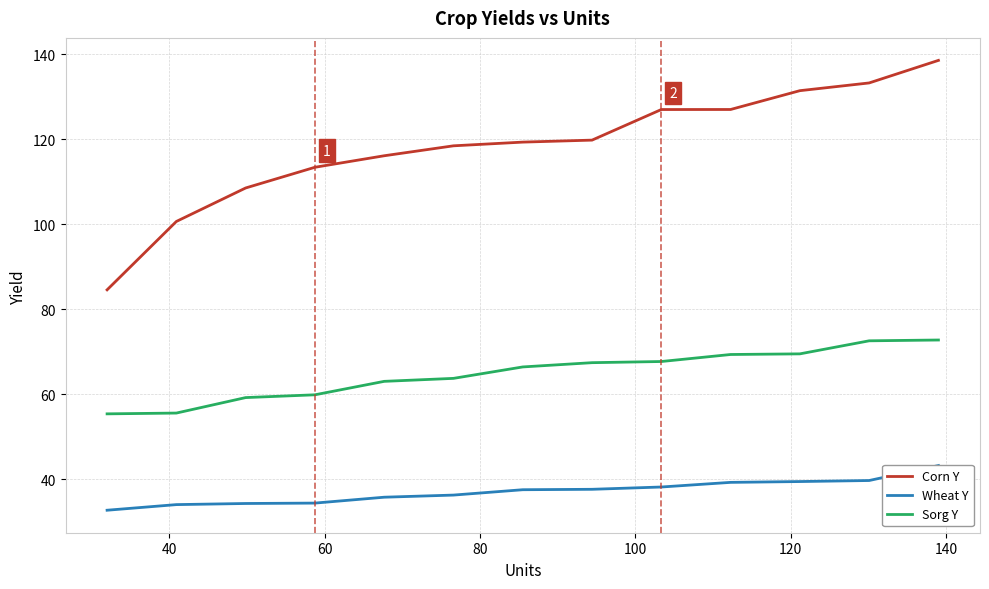

True or false: Sorg Y and Corn Y cross at least once.

False